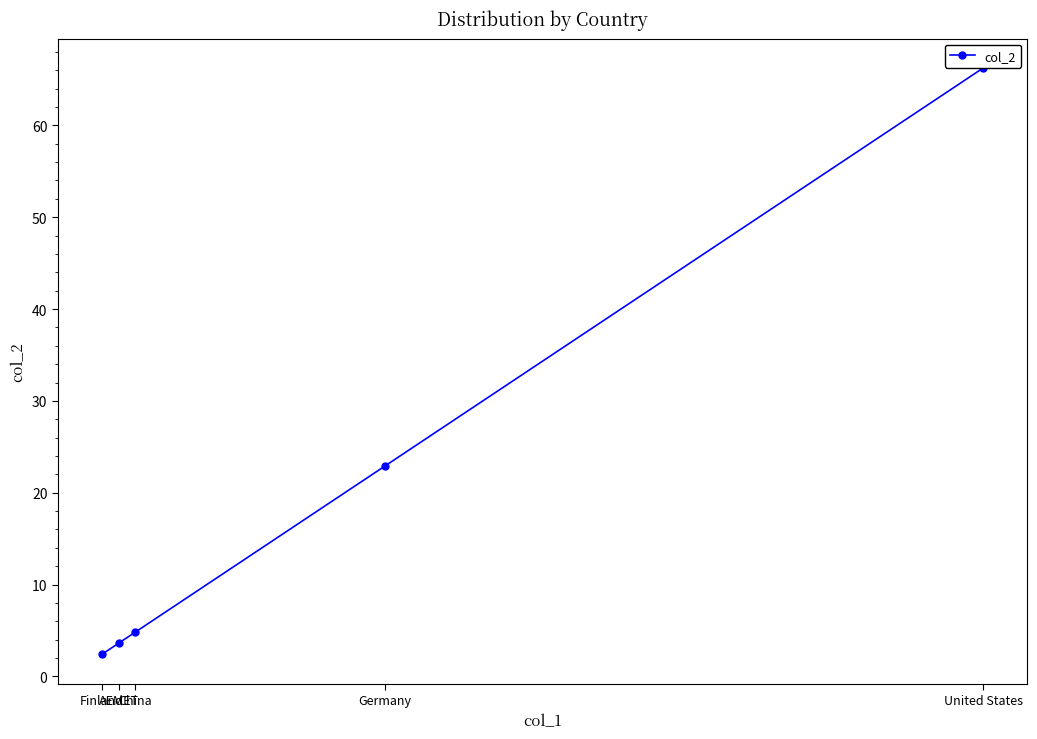

What is the approximate value at Finland?

2.4